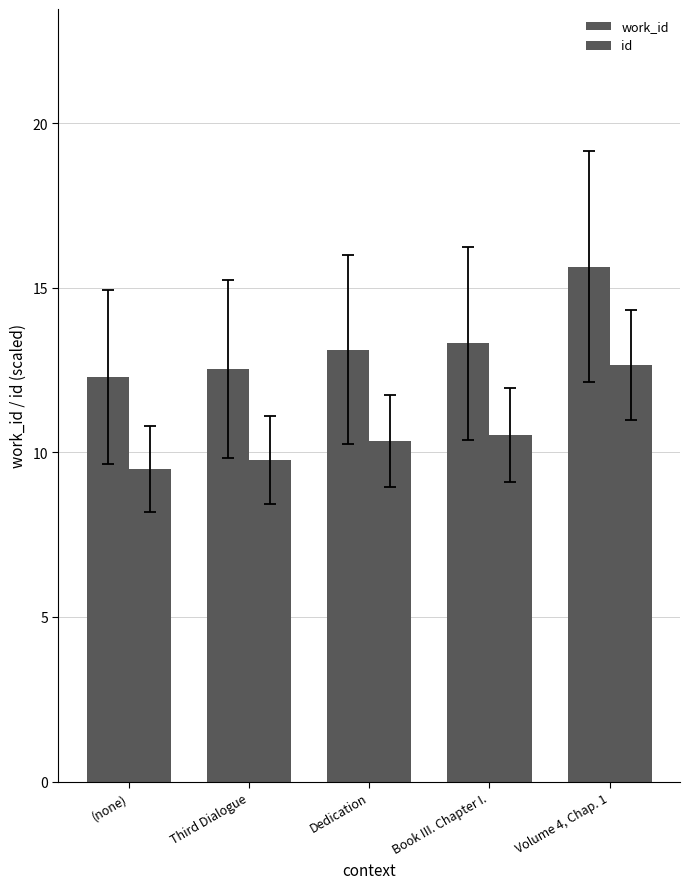

Is the value of id at Volume 4, Chap. 1 greater than the value of work_id at Volume 4, Chap. 1?

No